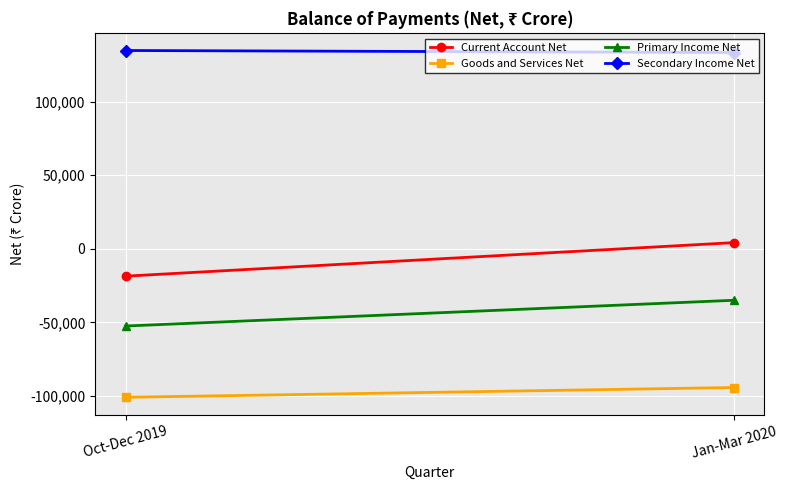

Reading left to right, list all the values displayed in this chart.

Current Account Net: -18552	4230
Goods and Services Net: -100867	-94208
Primary Income Net: -52433	-34942
Secondary Income Net: 134749	133381